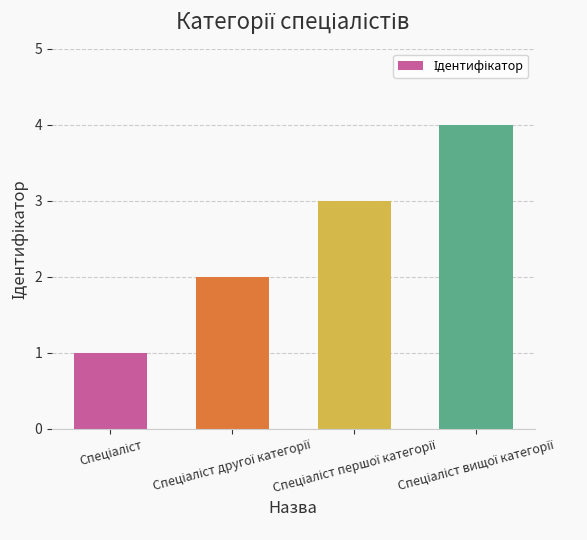

Reading left to right, extract all data points from this chart.

1	2	3	4